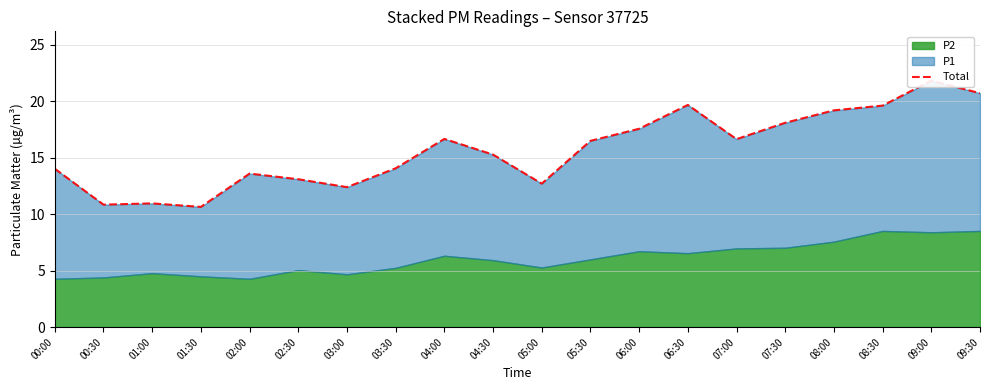

Approximately how many times larger is the value at 00:30 compared to 04:30?

0.7